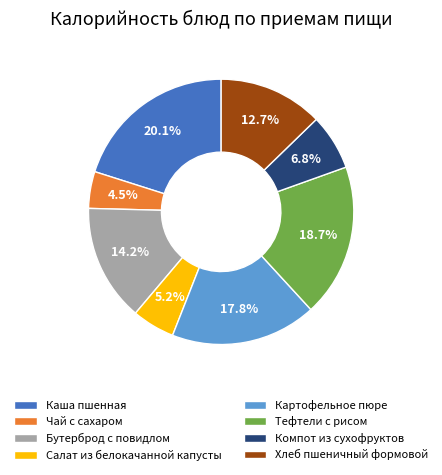

Rank the categories by value from lowest to highest.

Чай с сахаром, Салат из белокачанной капусты, Компот из сухофруктов, Хлеб пшеничный формовой, Бутерброд с повидлом, Картофельное пюре, Тефтели с рисом, Каша пшенная